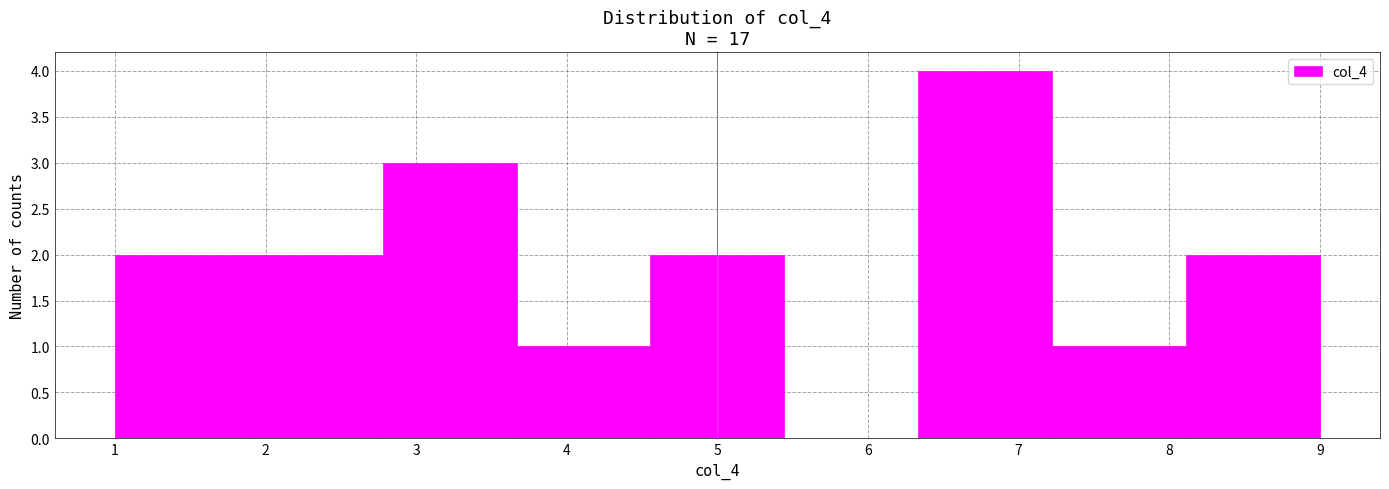

Reading left to right, list every bar in this chart as the range it spans on the x-axis followed by its height. Neither the bar edges nor the heights are printed on the chart, so give them approximately, as read against the axes.

1.0 to 1.9: 2
1.9 to 2.8: 2
2.8 to 3.7: 3
3.7 to 4.6: 1
4.6 to 5.4: 2
5.4 to 6.3: 0
6.3 to 7.2: 4
7.2 to 8.1: 1
8.1 to 9.0: 2